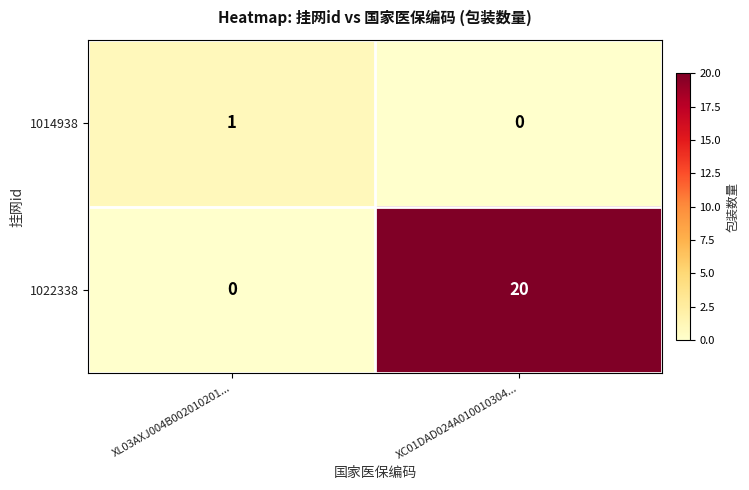

Which series has the widest spread of values?

1022338